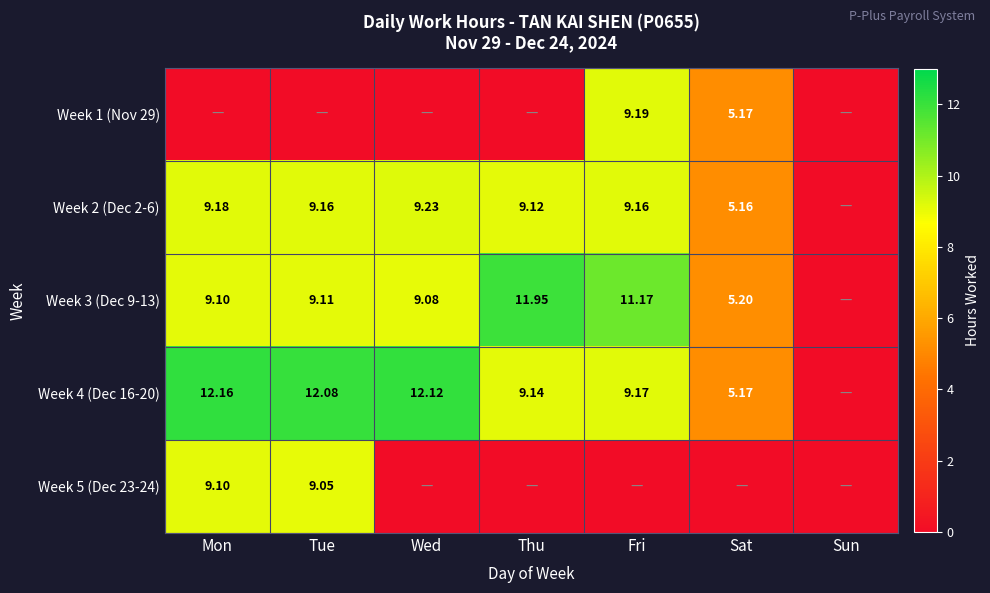

What is the difference between the second highest and minimum values in the Week 5 (Dec 23-24) series?

9.1